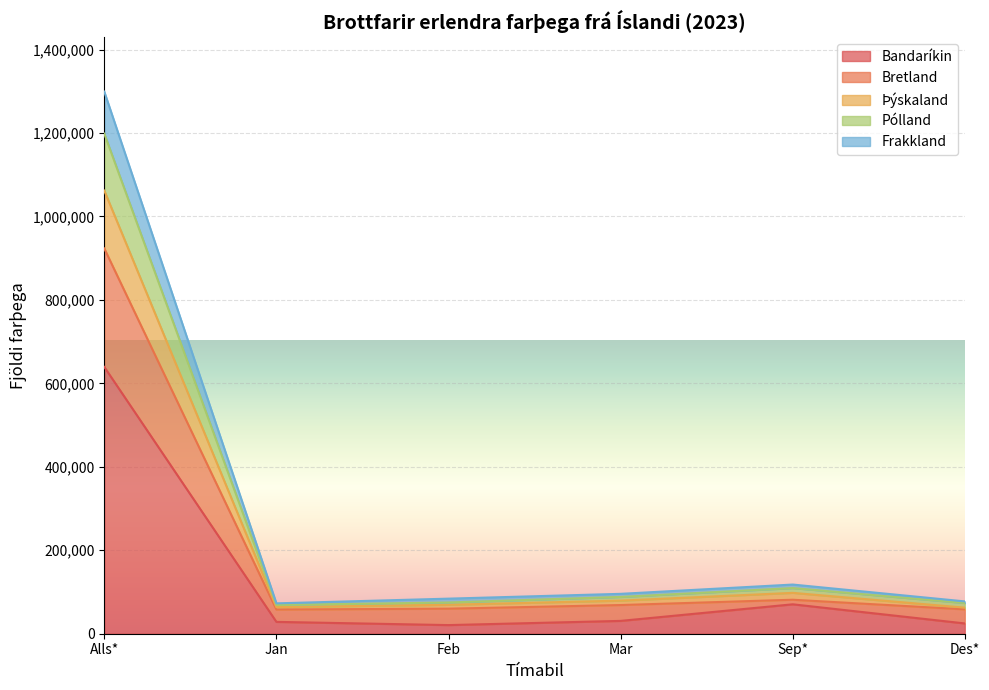

Reading left to right, list all the values displayed in this chart.

Bandaríkin: Alls*=639337	Jan=28386	Feb=20686	Mar=30749	Sep*=70492	Des*=24627
Bretland: Alls*=923226	Jan=58024	Feb=60018	Mar=68738	Sep*=81450	Des*=58424
Þýskaland: Alls*=1061873	Jan=63701	Feb=69385	Mar=79297	Sep*=97946	Des*=62470
Pólland: Alls*=1198457	Jan=68862	Feb=74855	Mar=88149	Sep*=109322	Des*=73571
Frakkland: Alls*=1299091	Jan=72749	Feb=84064	Mar=95579	Sep*=117830	Des*=77433